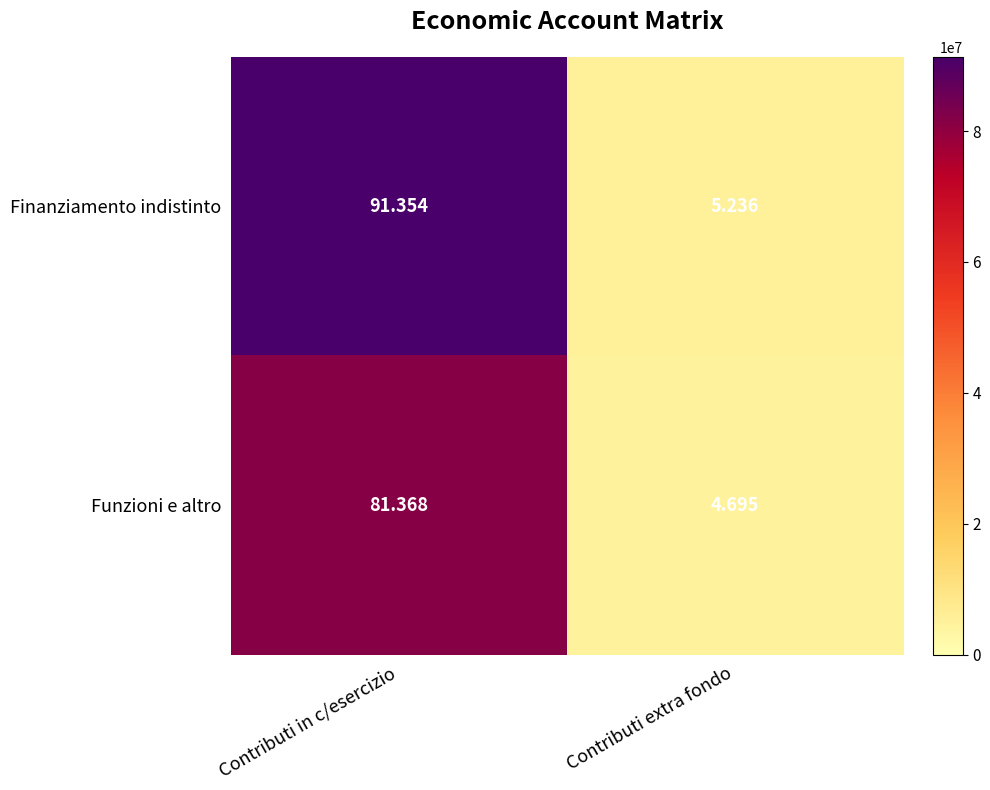

At which category does the chart reach its minimum across all series?

Contributi extra fondo